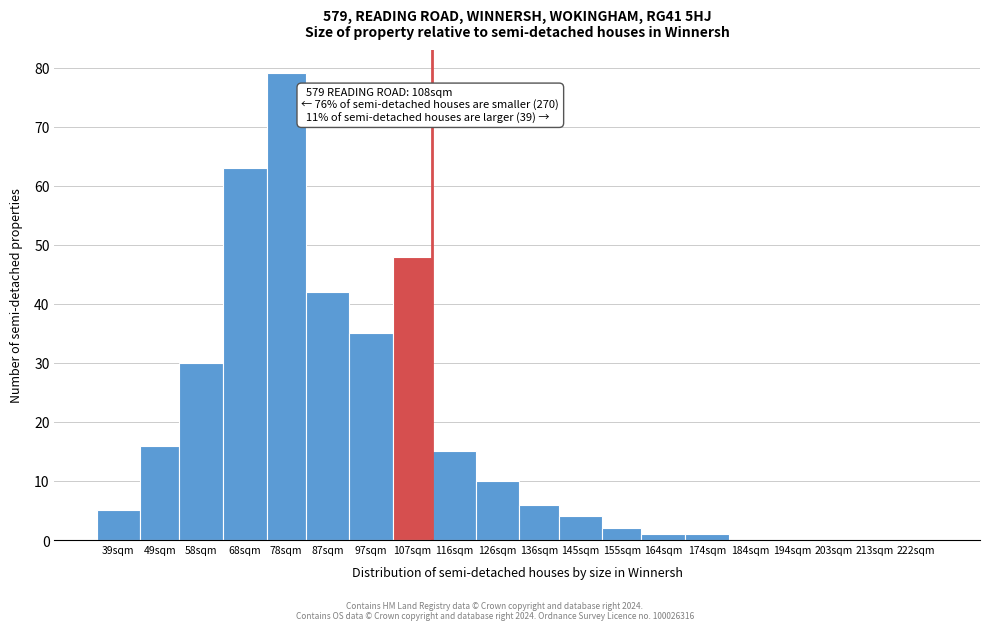

Reading left to right, what are all the values shown in this chart?

39sqm=5	49sqm=16	58sqm=30	68sqm=63	78sqm=79	87sqm=42	97sqm=35	107sqm=48	116sqm=15	126sqm=10	136sqm=6	145sqm=4	155sqm=2	164sqm=1	174sqm=1	184sqm=0	194sqm=0	203sqm=0	213sqm=0	222sqm=0